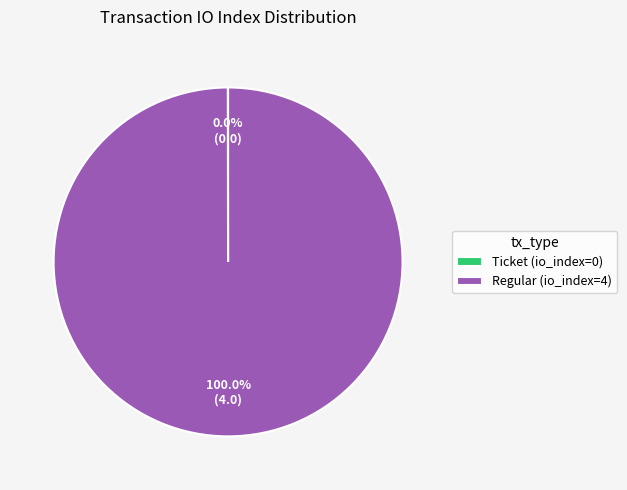

Is there any slice that represents more than half of the pie?

Yes